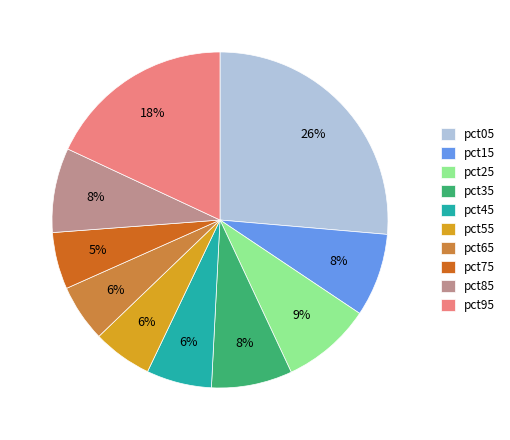

The pct05 slice represents 15% of the pie. True or false?

False